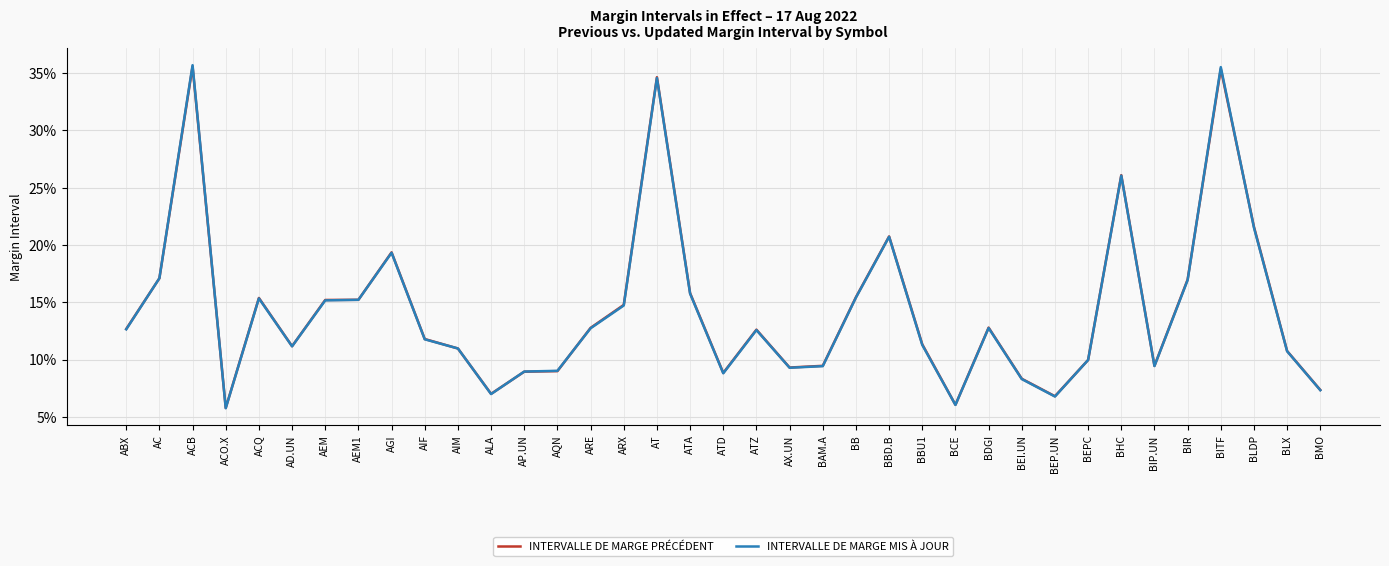

Between AD.UN and BEI.UN, which series saw the biggest shift?

INTERVALLE DE MARGE MIS À JOUR